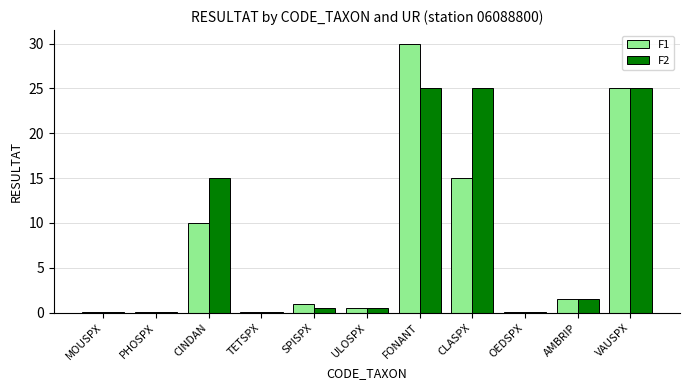

What is the sum of all F2 values?

92.7